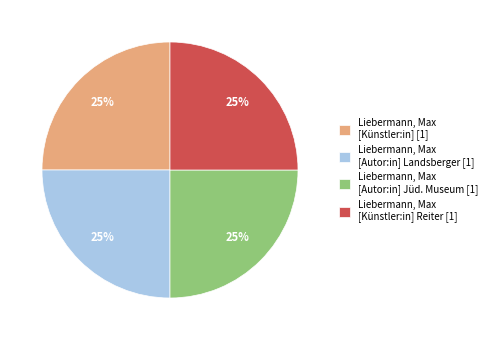

Is there a majority slice in this chart?

No